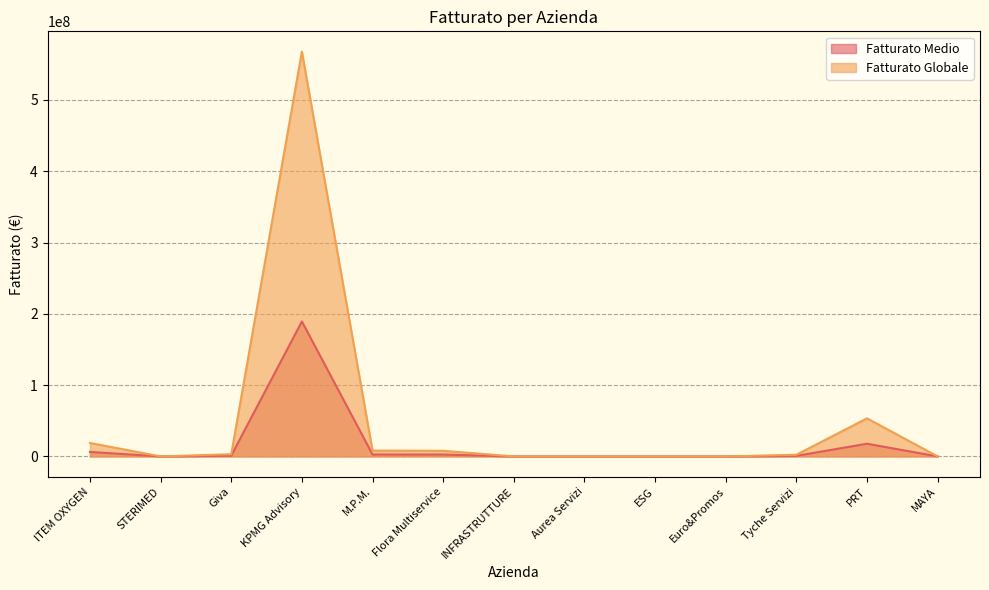

Reading left to right, transcribe all the data shown in this chart.

Fatturato Medio: ITEM OXYGEN=6287097.7	STERIMED=0.0	Giva=1023433.6	KPMG Advisory=189282475.0	M.P.M.=2720496.6	Flora Multiservice=2629765.3	INFRASTRUTTURE=0.0	Aurea Servizi=0.0	ESG=0.0	Euro&Promos=0.0	Tyche Servizi=771586.5	PRT=17794380.0	MAYA=0.0
Fatturato Globale: ITEM OXYGEN=18861293.0	STERIMED=0.0	Giva=3070300.6	KPMG Advisory=567847425.0	M.P.M.=8161489.7	Flora Multiservice=7889296.0	INFRASTRUTTURE=0.0	Aurea Servizi=0.0	ESG=0.0	Euro&Promos=0.0	Tyche Servizi=2314759.5	PRT=53383140.0	MAYA=0.0